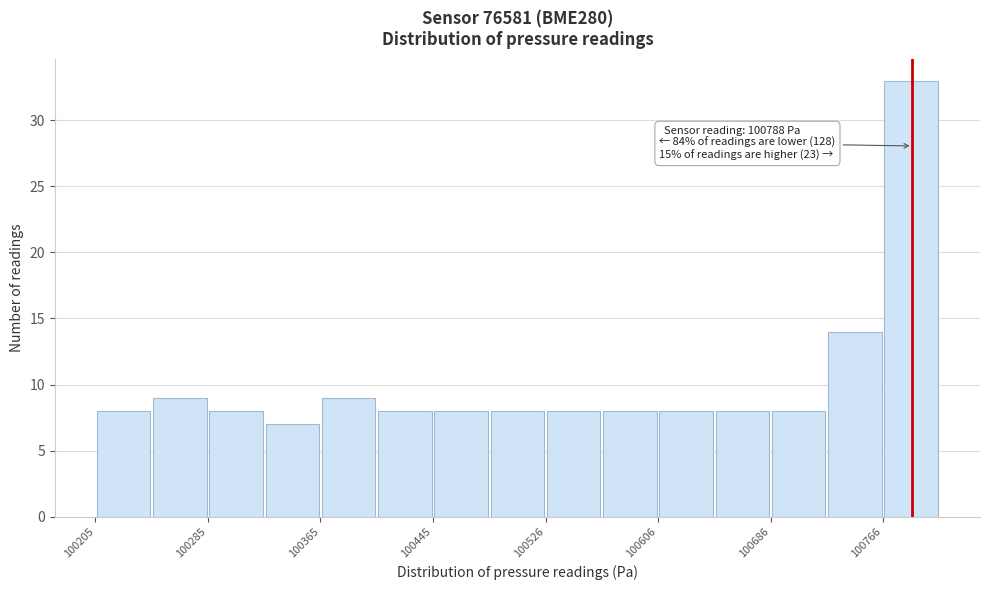

Over which range of the x-axis is the bar tallest?

100770 to 100810